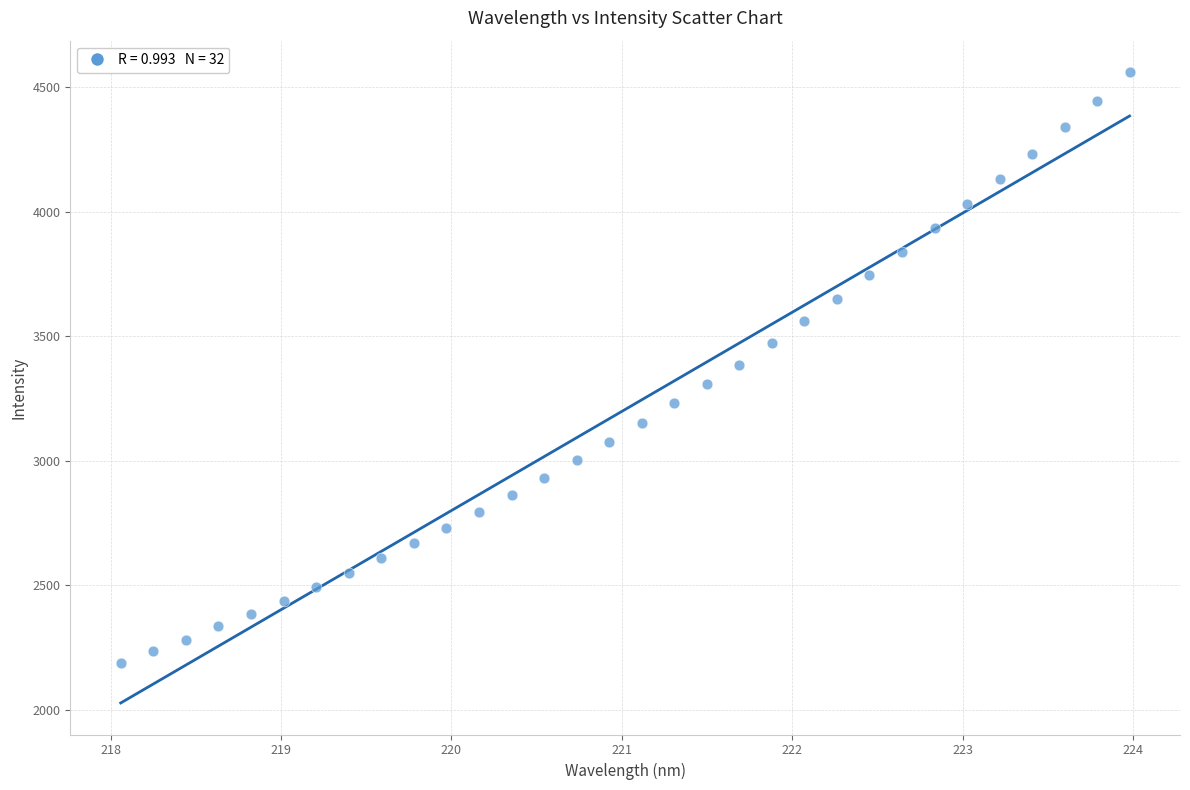

What is the range of Y values (max minus min)?

2372.9